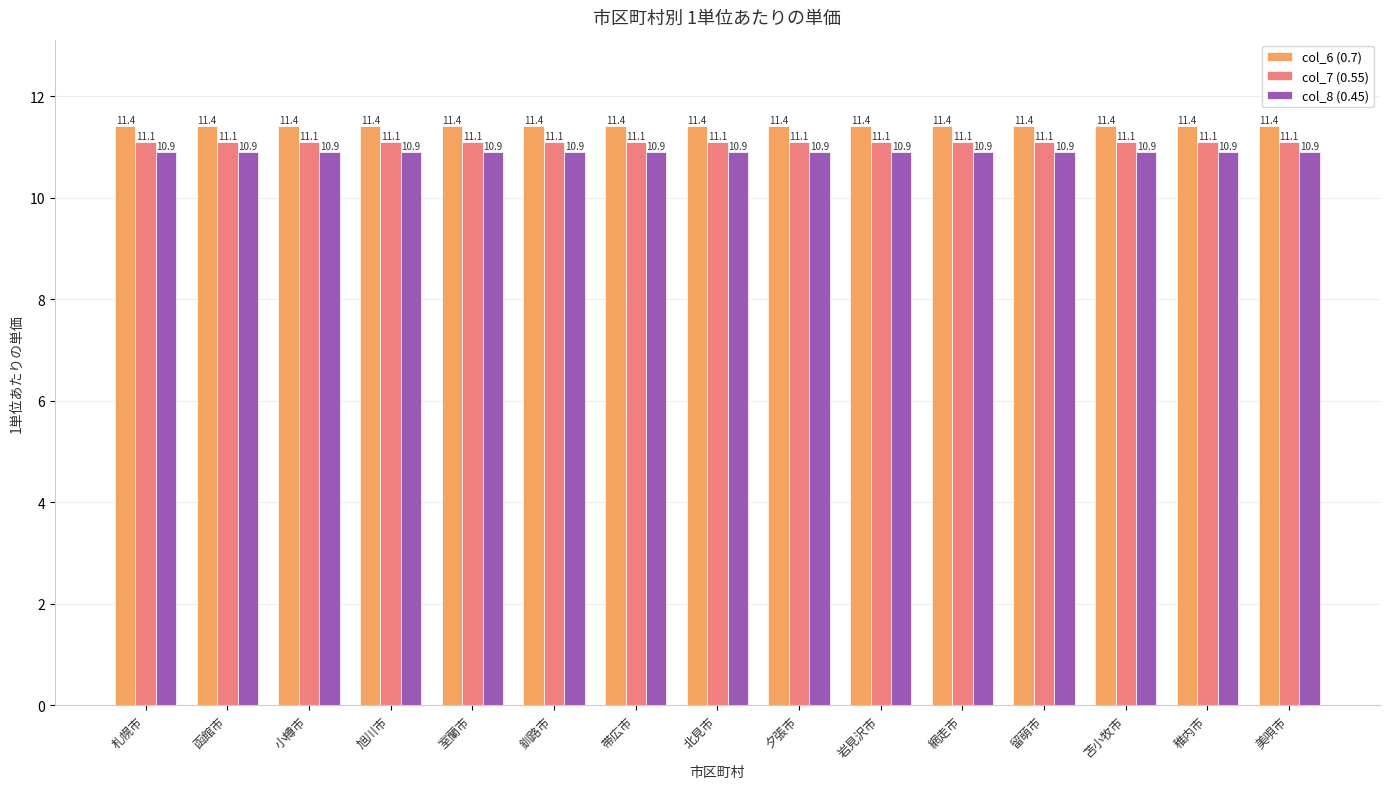

What is the sum of all col_6 (0.7) values?

171.0